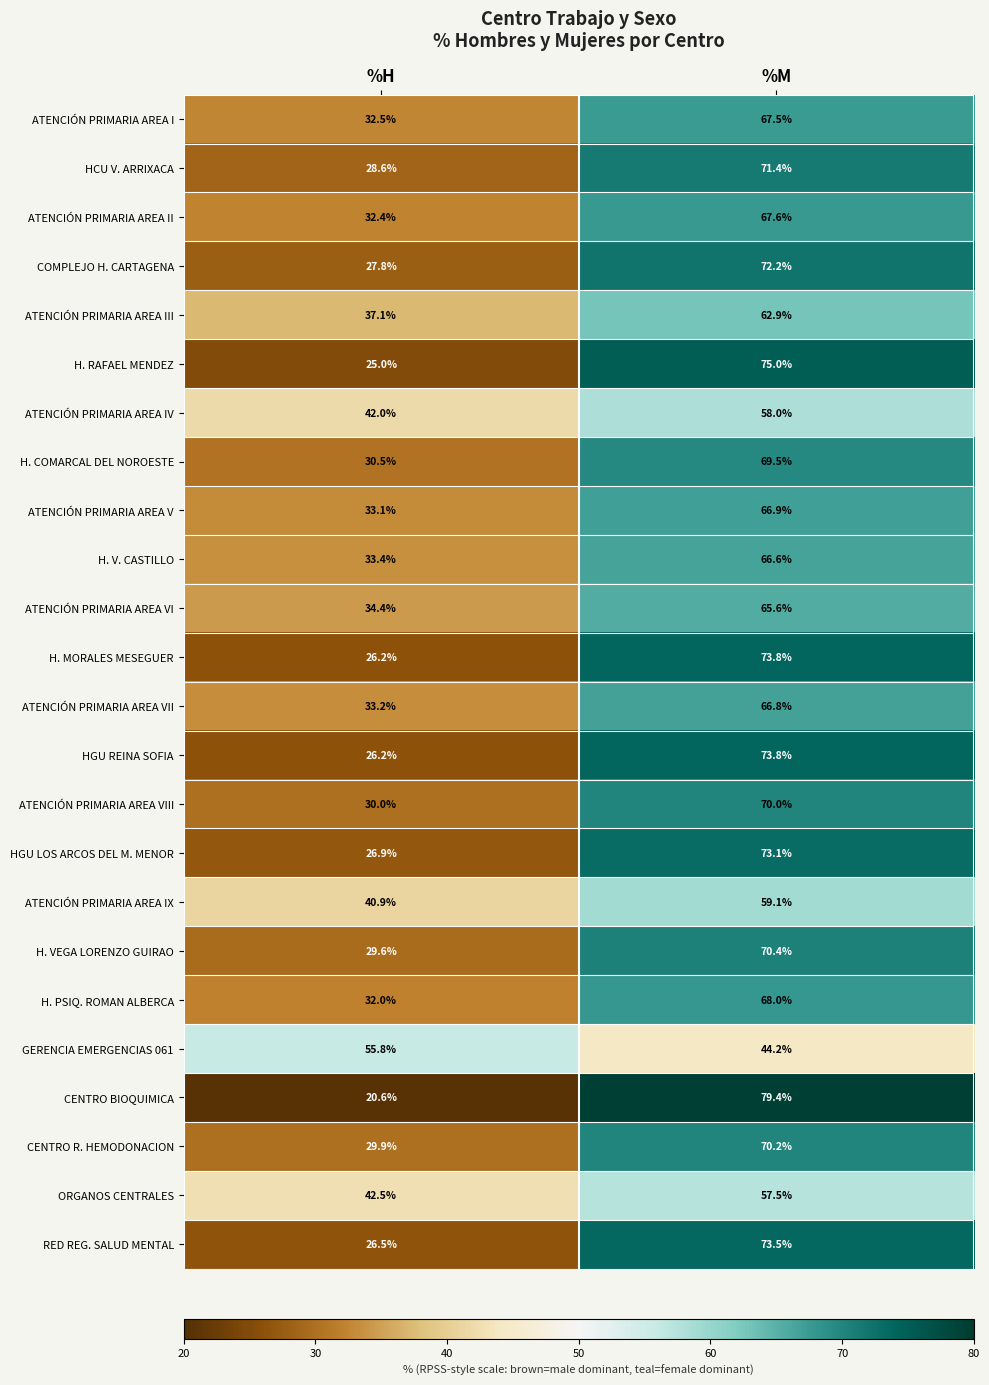

What is the total value across all series at %H?

777.1